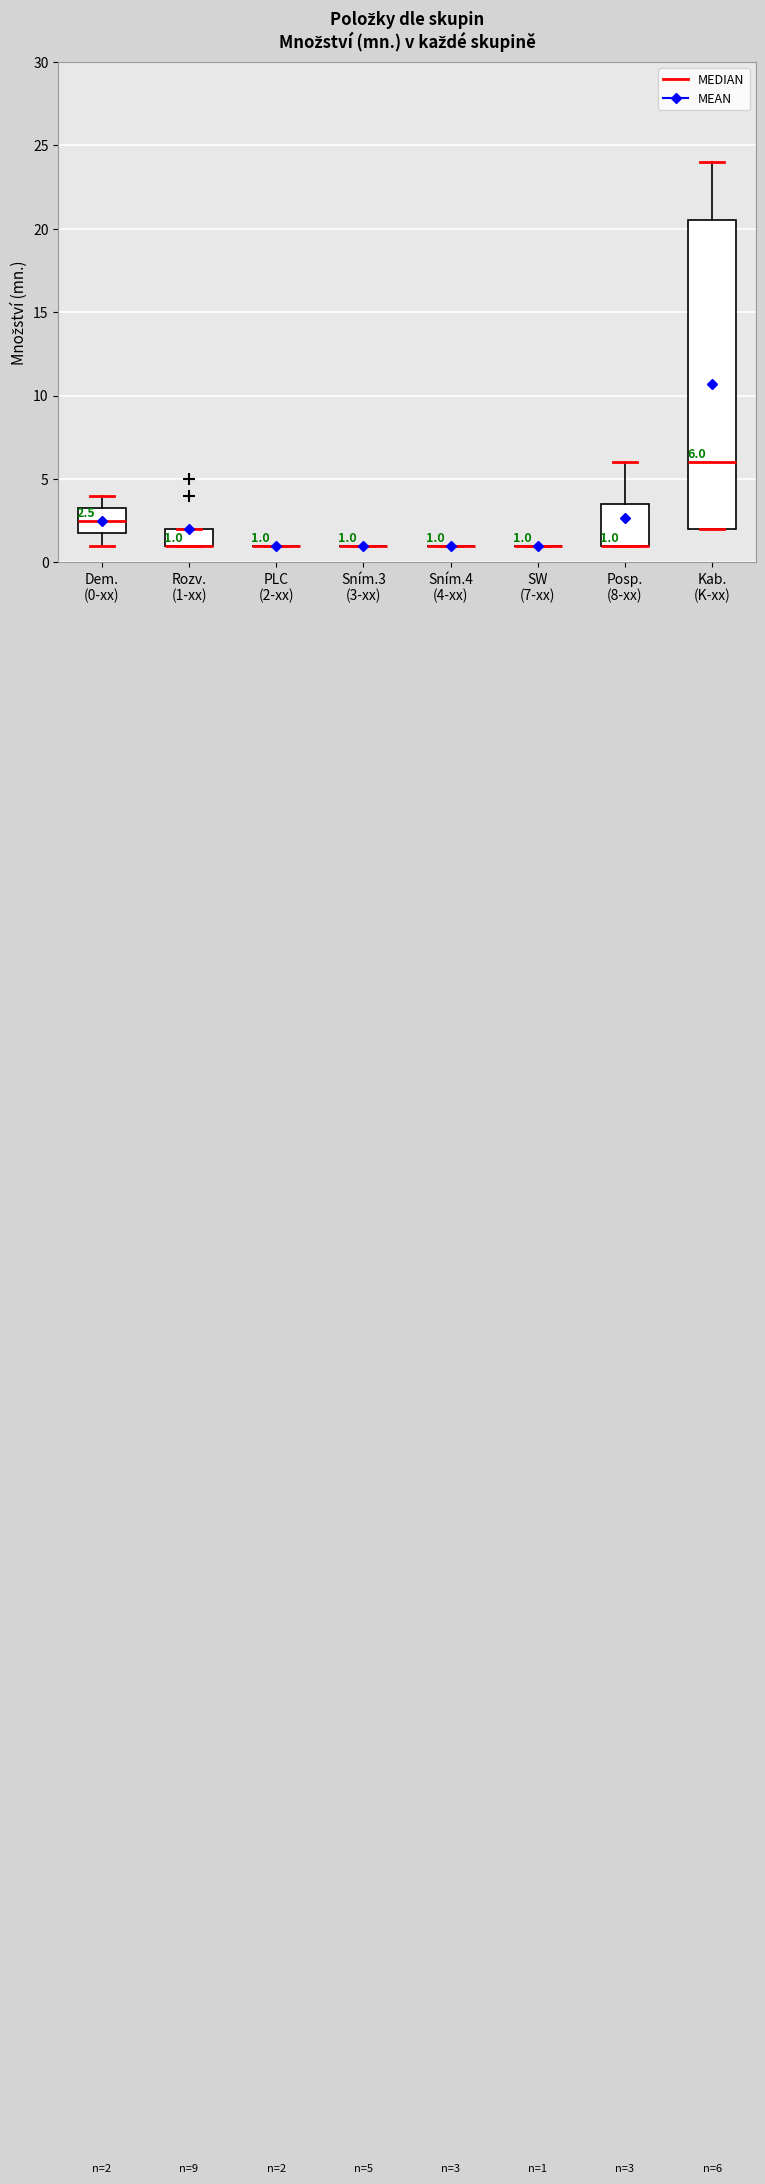

Which box is the tallest, from its lower edge to its upper edge?

Kab. (K-xx)